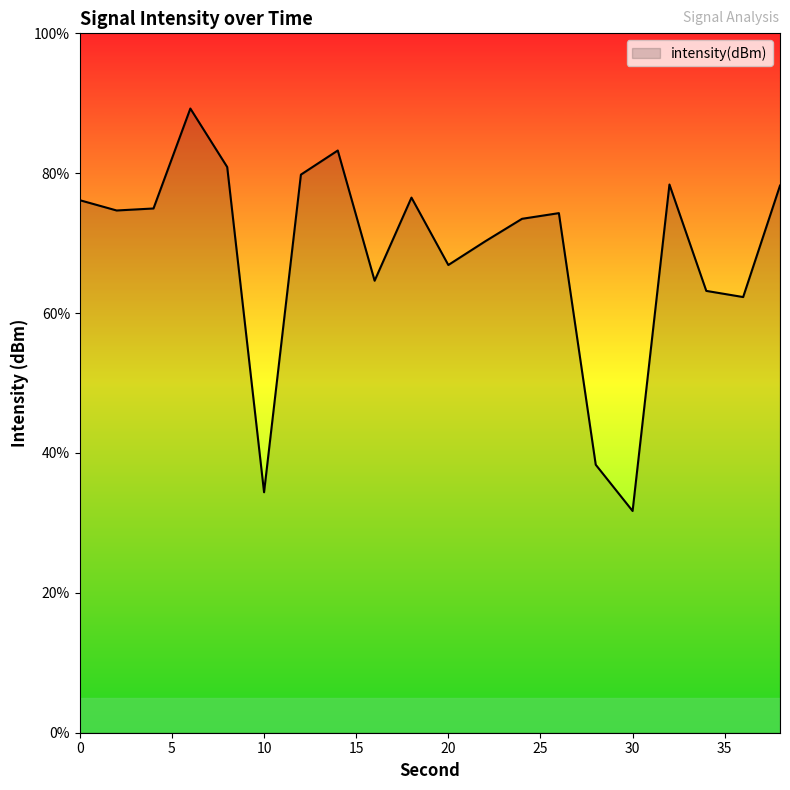

What is the difference between the maximum and minimum values?

57.5